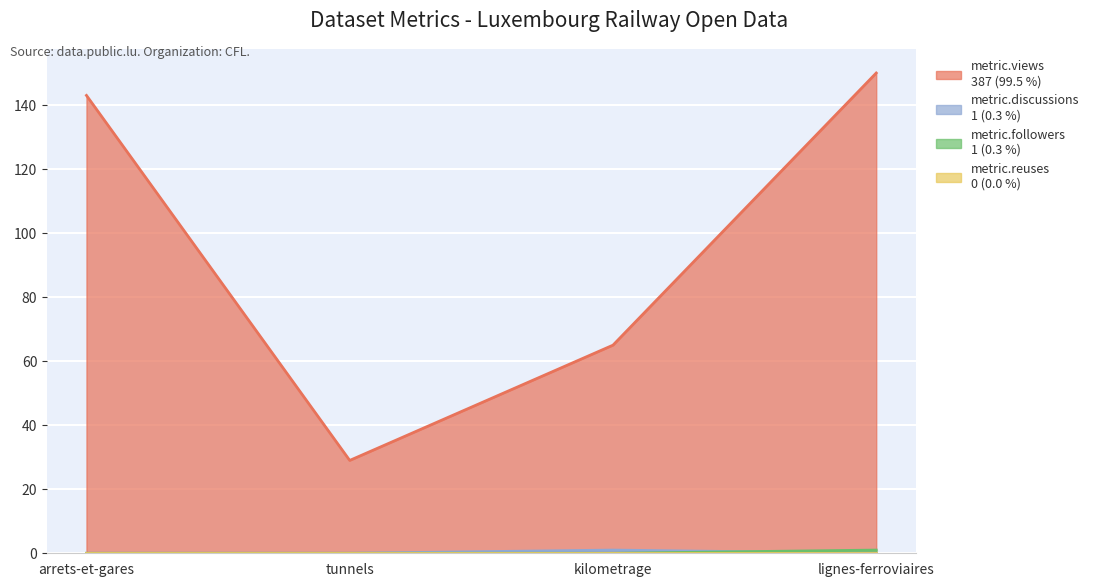

Where is the first local minimum for metric.views?

tunnels